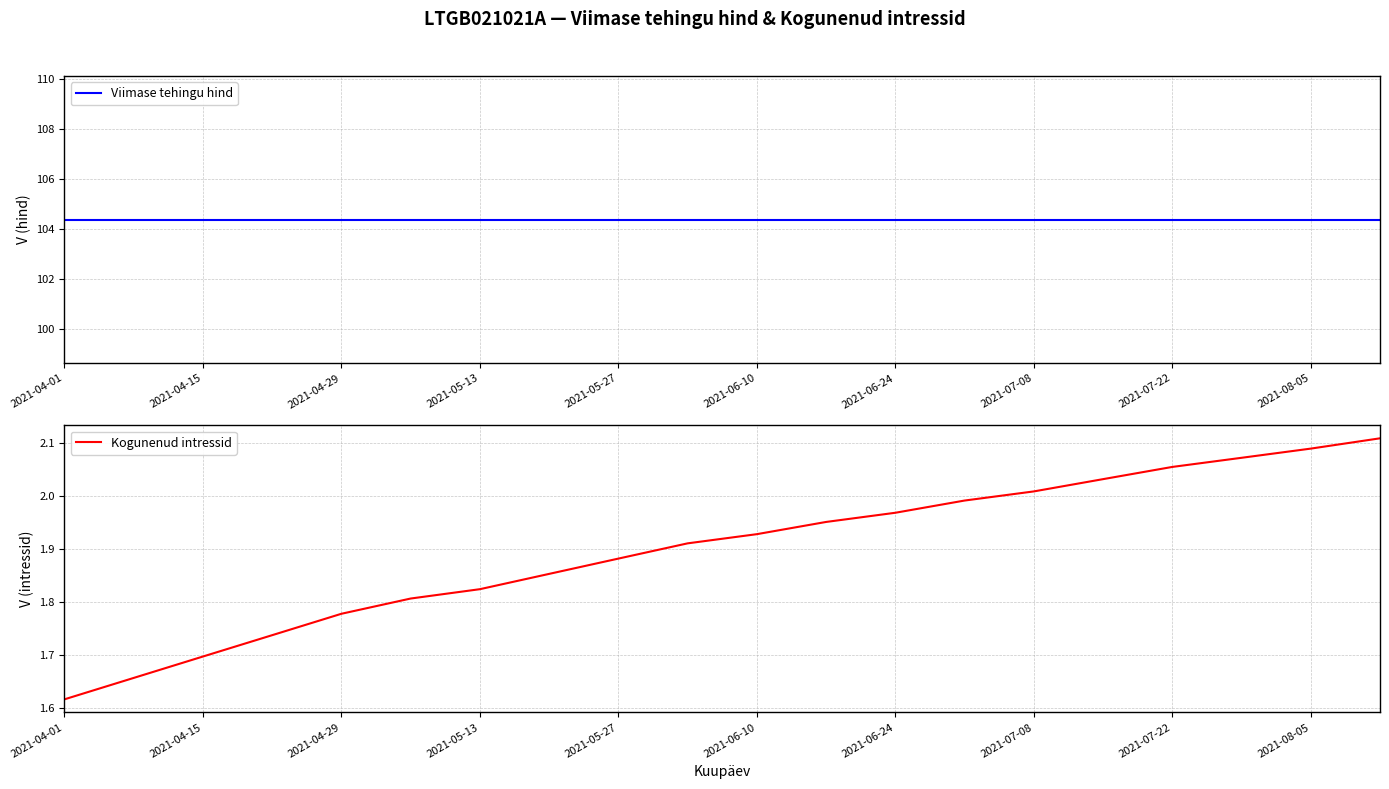

Reading left to right, transcribe all the data shown in this chart.

Viimase tehingu hind: 104.4	104.4	104.4	104.4	104.4	104.4	104.4	104.4	104.4	104.4	104.4	104.4	104.4	104.4	104.4	104.4	104.4	104.4	104.4	104.4
Kogunenud intressid: 1.6	1.7	1.7	1.7	1.8	1.8	1.8	1.9	1.9	1.9	1.9	2.0	2.0	2.0	2.0	2.0	2.1	2.1	2.1	2.1